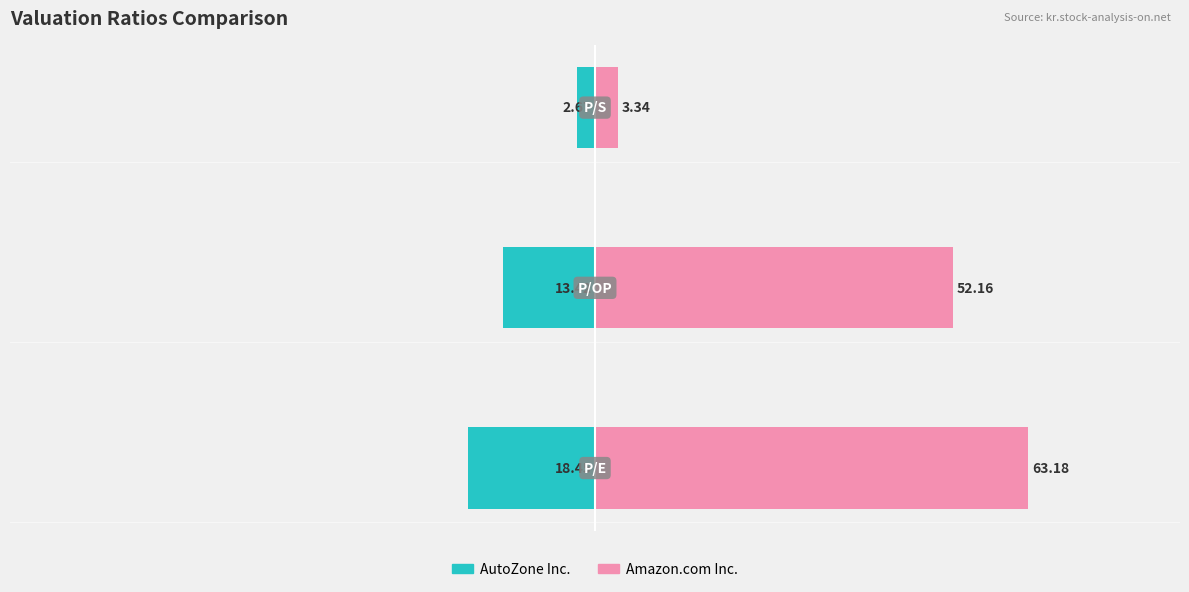

True or false: AutoZone Inc. has a value of -2.7 at 2.

True